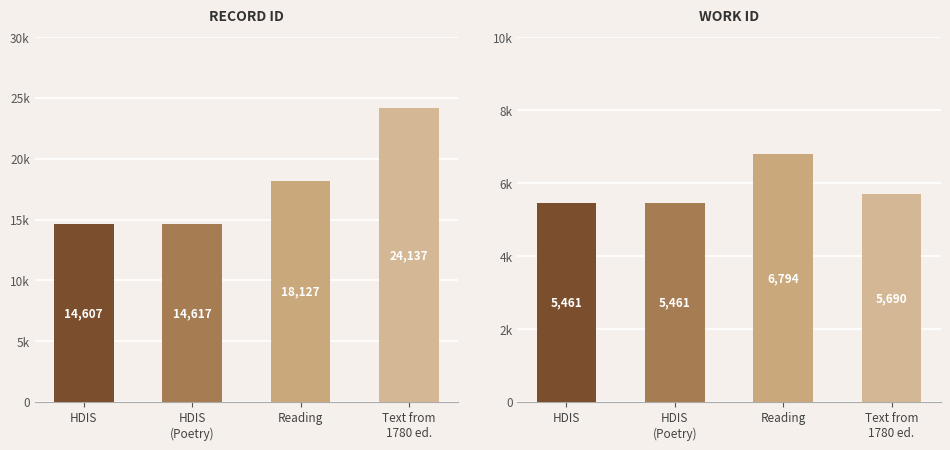

True or false: work_id has a value of 1981 at HDIS
(Poetry).

False